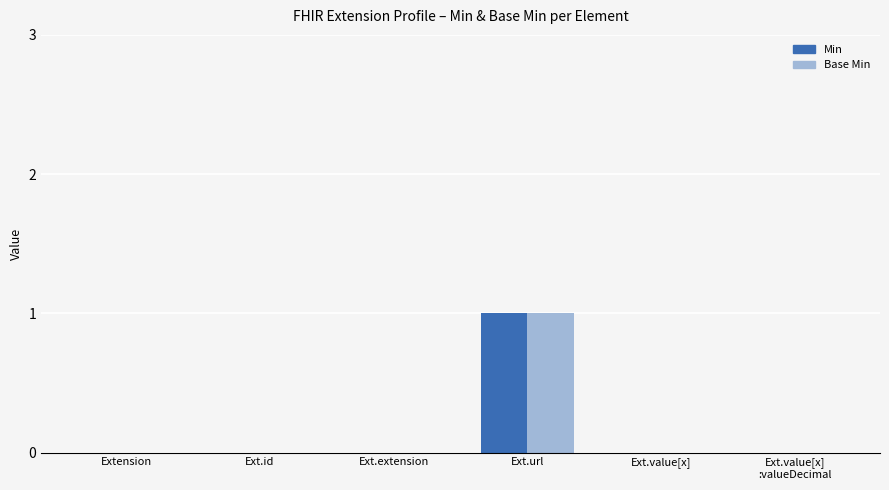

Count the Min values in the range 0 to 1.

6